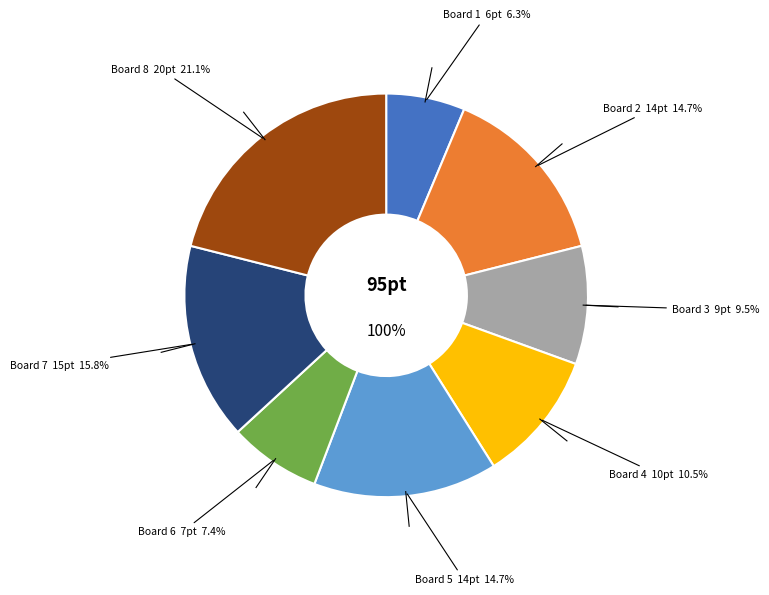

Combined, what portion of the pie is 7 and 8?

36.8%